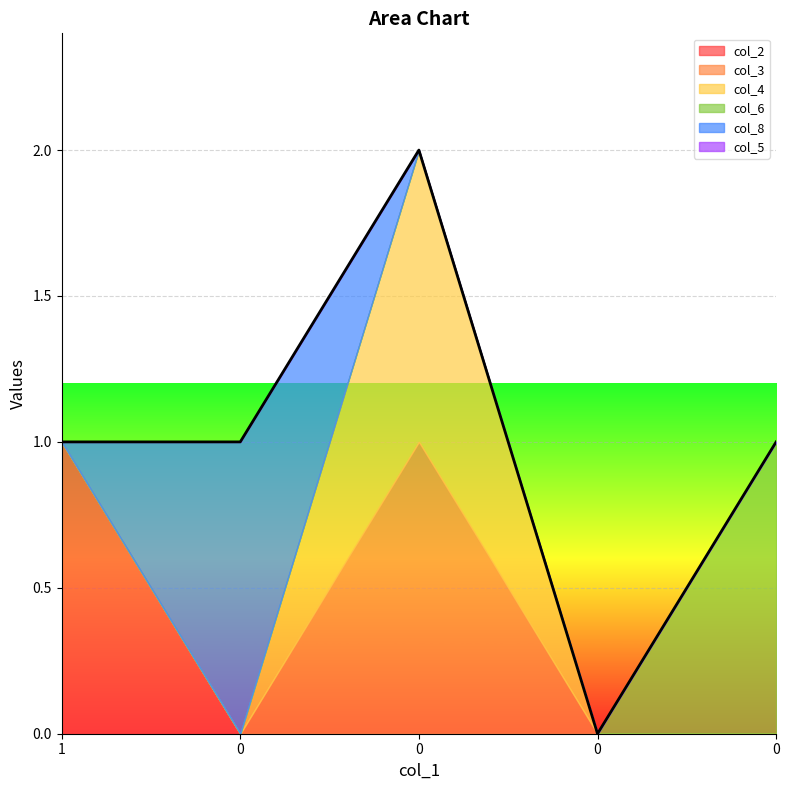

Reading left to right, what are all the values shown in this chart?

col_2: 0=1	0=0	0=0	0=0	0=0
col_3: 0=0	0=0	0=1	0=0	0=0
col_4: 0=0	0=0	0=1	0=0	0=0
col_6: 0=0	0=0	0=0	0=0	0=1
col_8: 0=0	0=1	0=0	0=0	0=0
col_5: 0=0	0=0	0=0	0=0	0=0